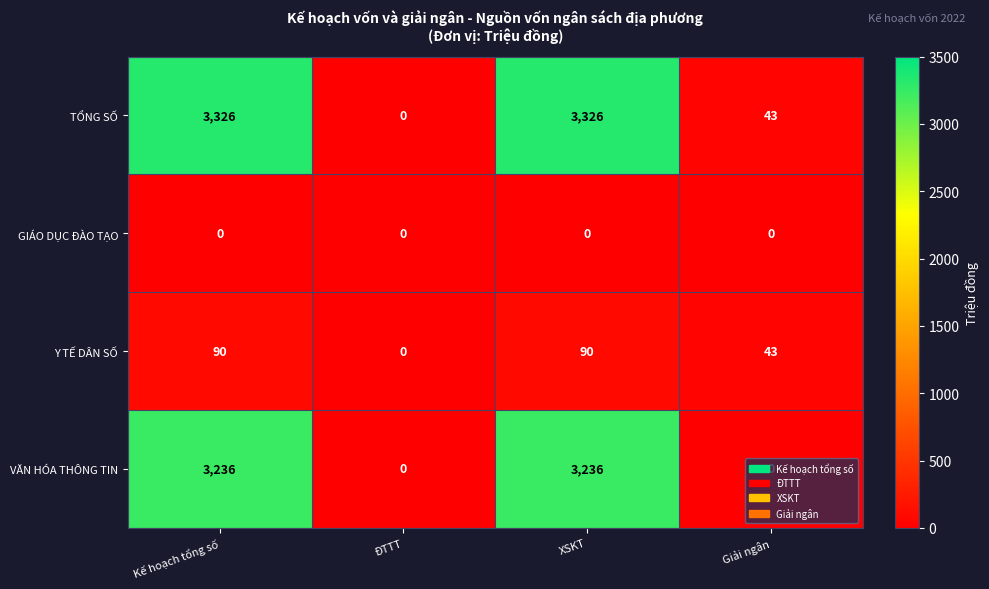

The VĂN HÓA THÔNG TIN series shows 1493 at Kế hoạch tổng số. True or false?

False